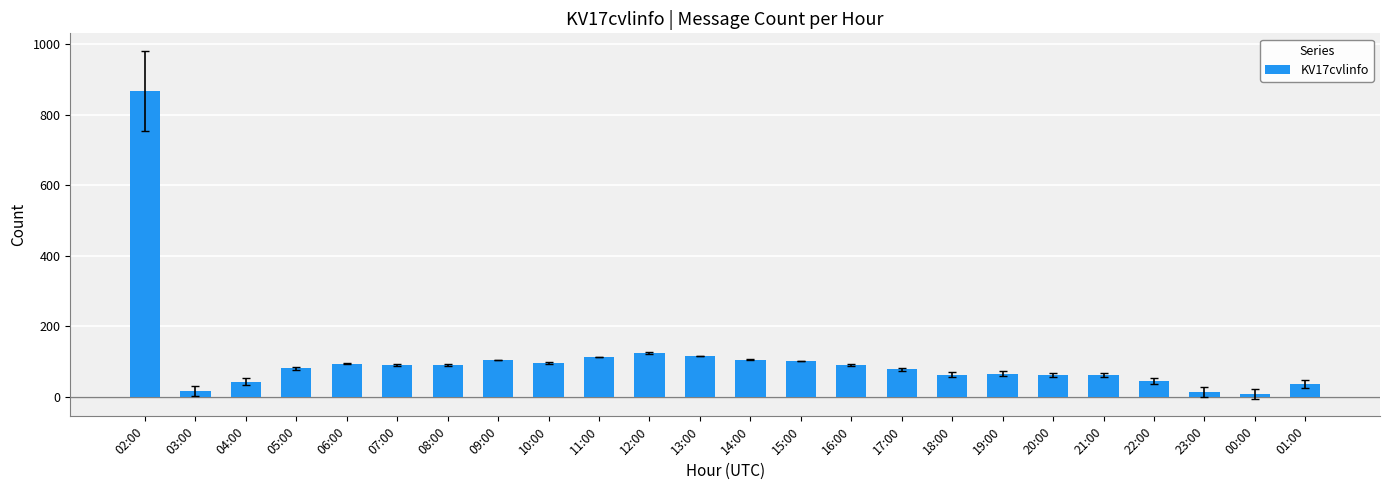

How many bars are there in total?

24